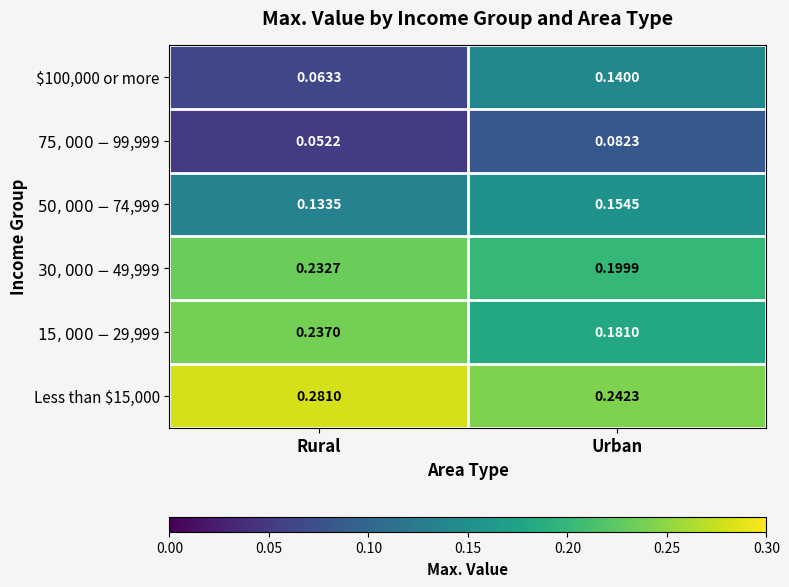

Which series has the largest range (max minus min)?

$100,000 or more